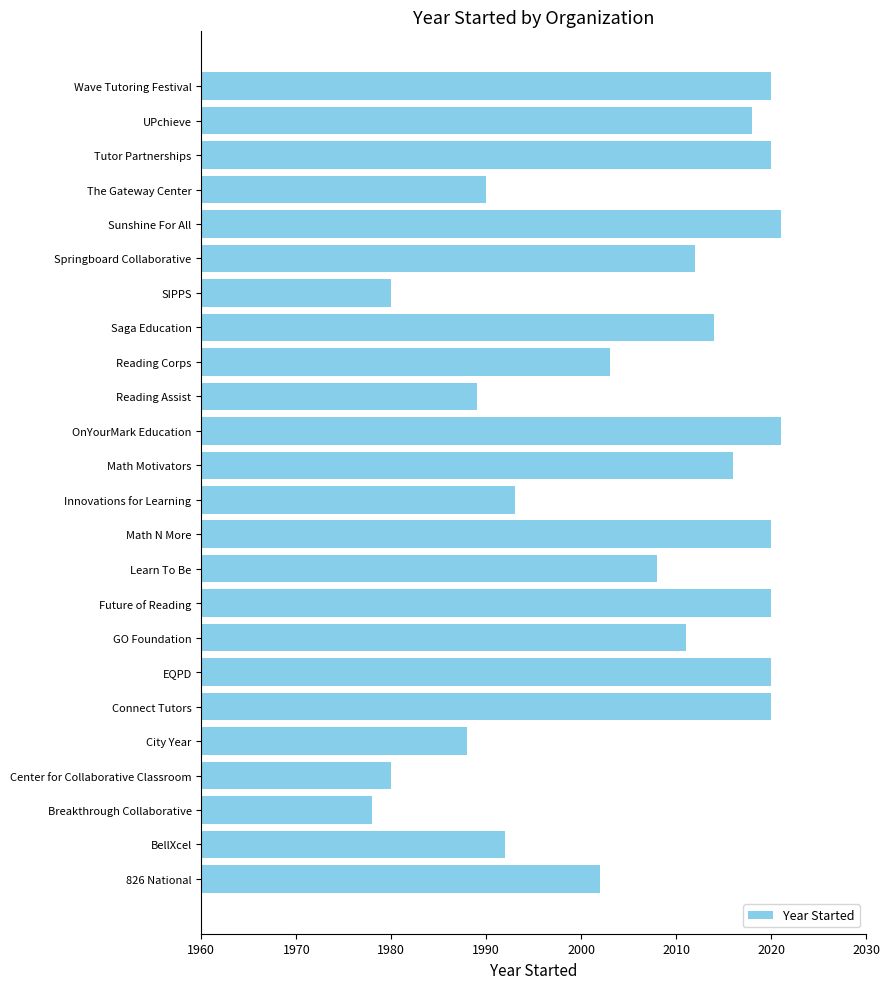

How many data points are less than 2012?

12